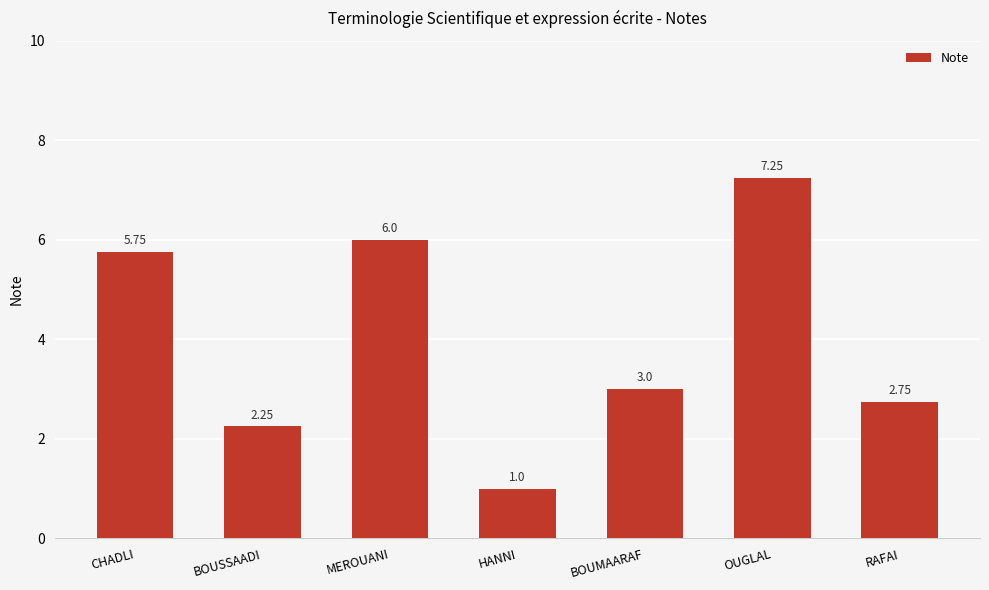

What is the sum of all values?

28.0